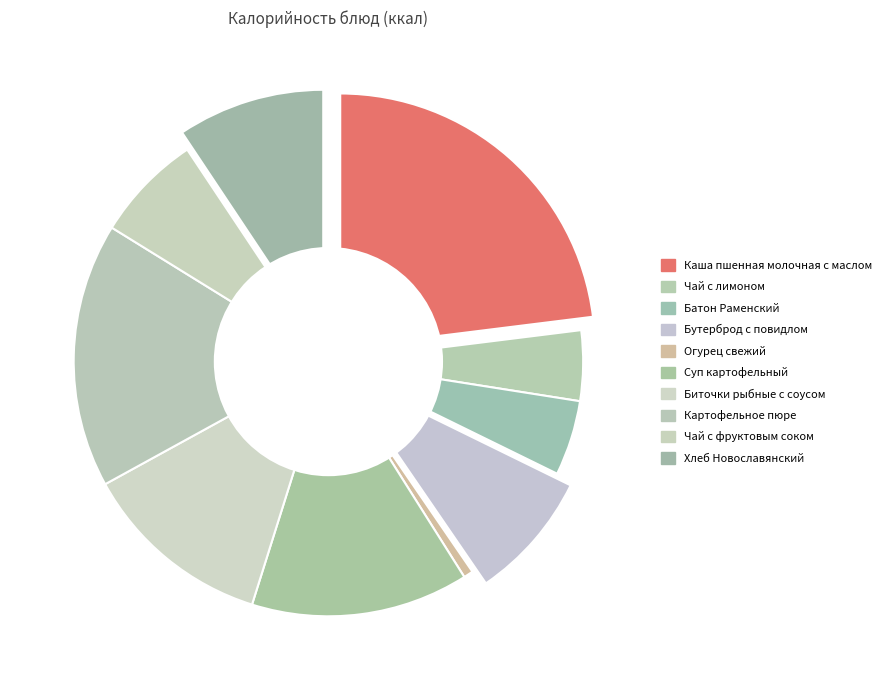

Is Огурец свежий the majority of the pie?

No